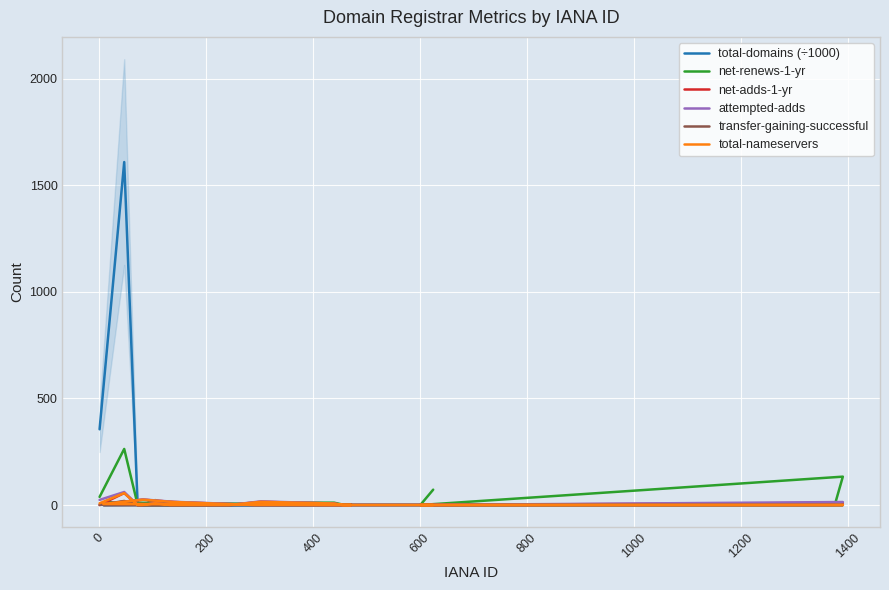

The net-adds-1-yr series shows 0.0 at 800. True or false?

True